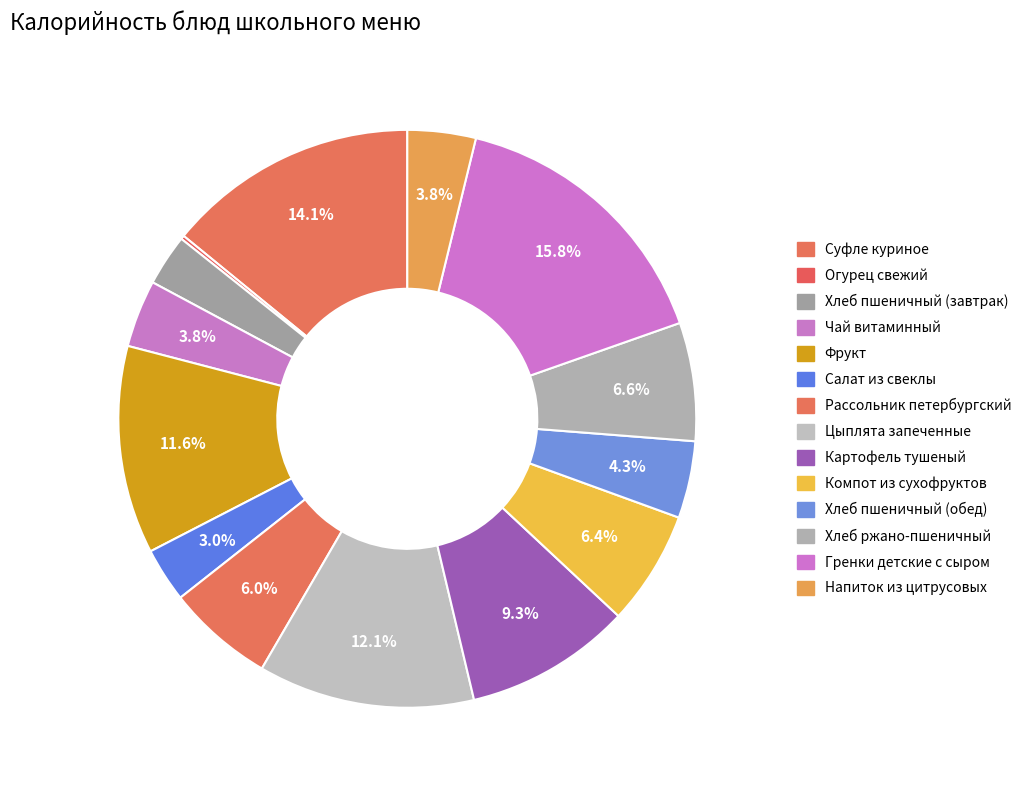

What portion of the pie excludes Напиток из цитрусовых?

96.2%